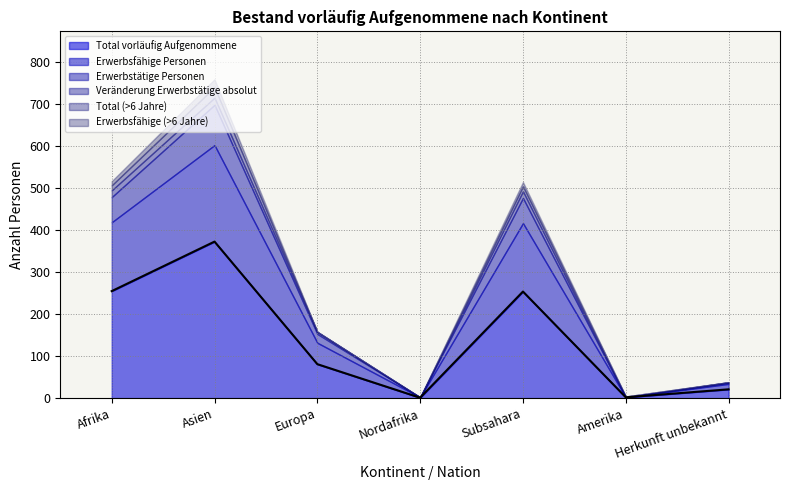

What is the spread (max minus min) of values at Amerika?

2